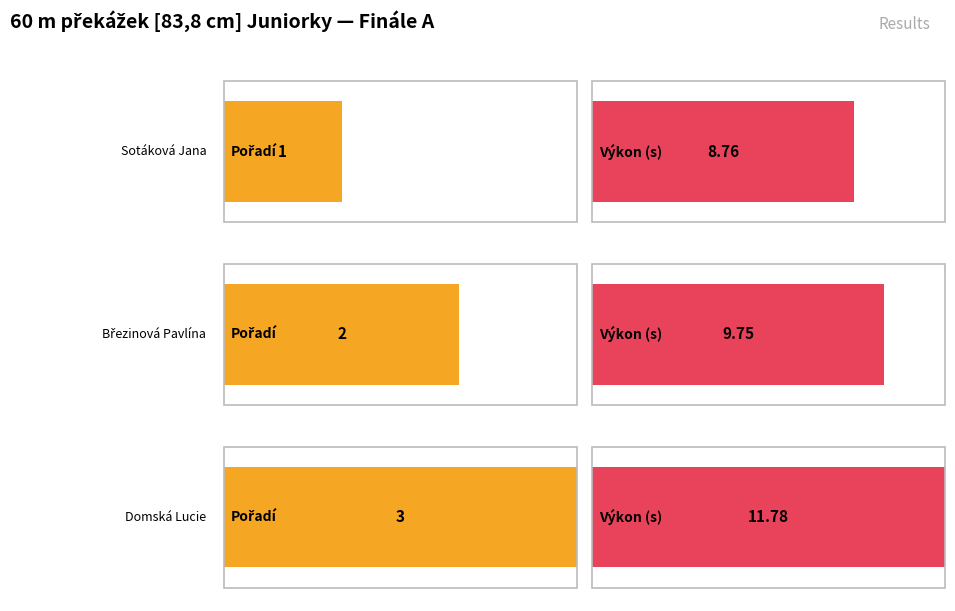

What is the average value of the Výkon series?

10.1